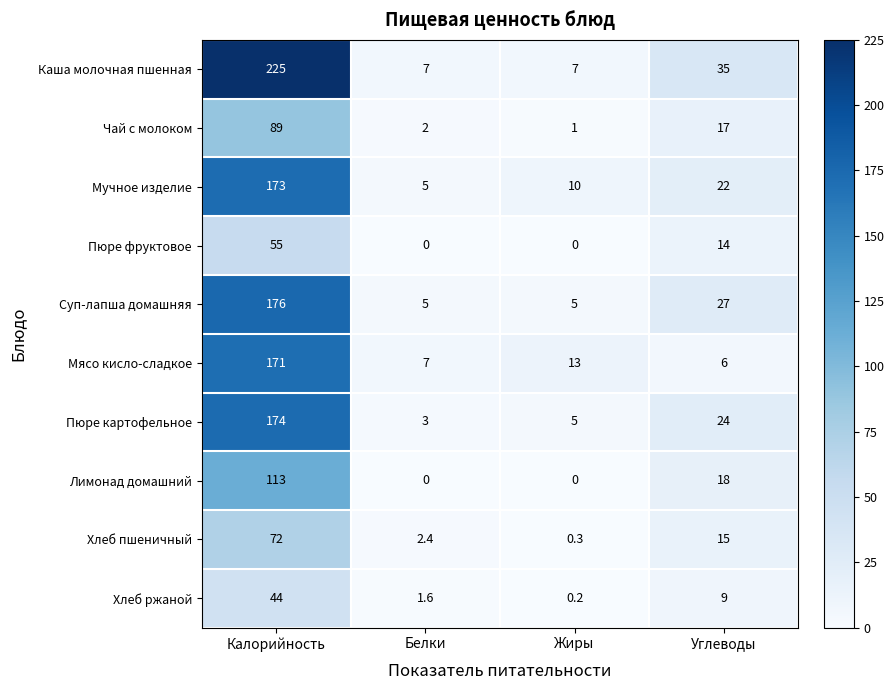

At which label is Каша молочная пшенная closest to 116?

Углеводы